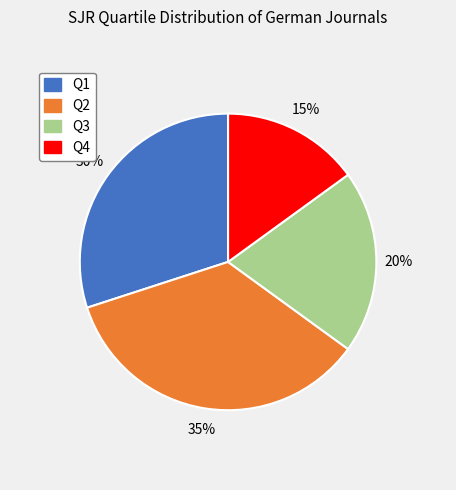

Which category has the biggest portion of the pie?

Q2